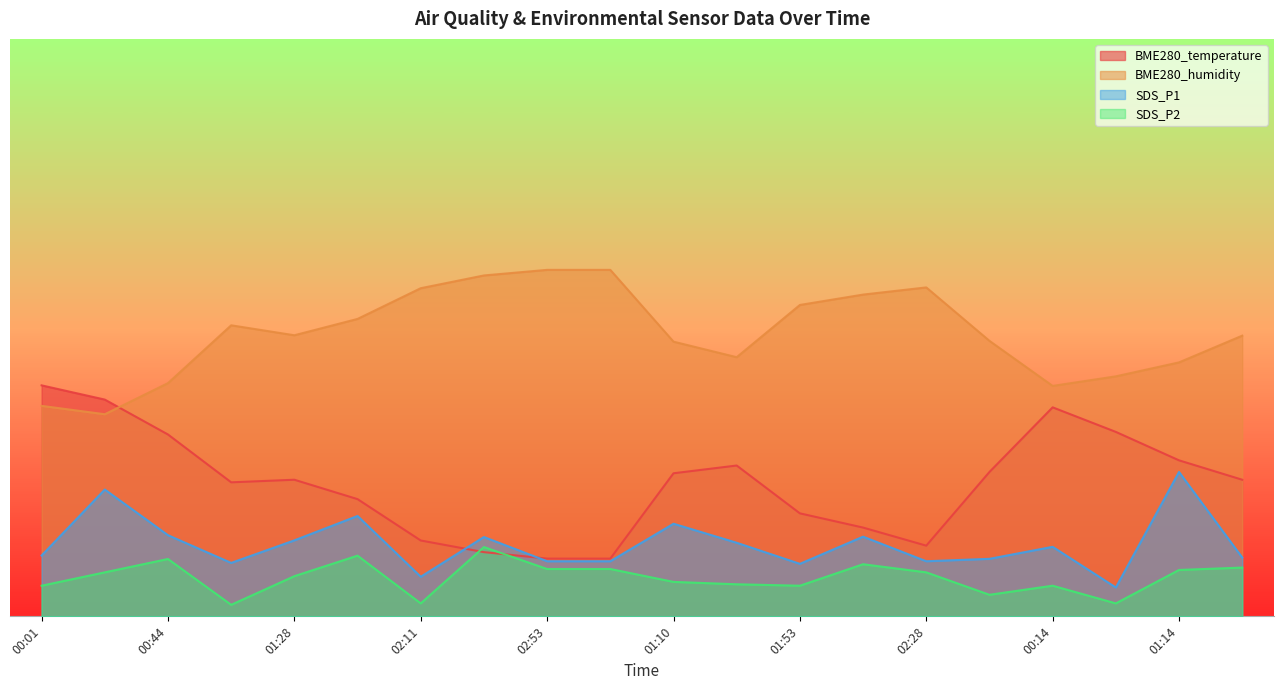

True or false: BME280_humidity and SDS_P2 intersect in this chart.

False